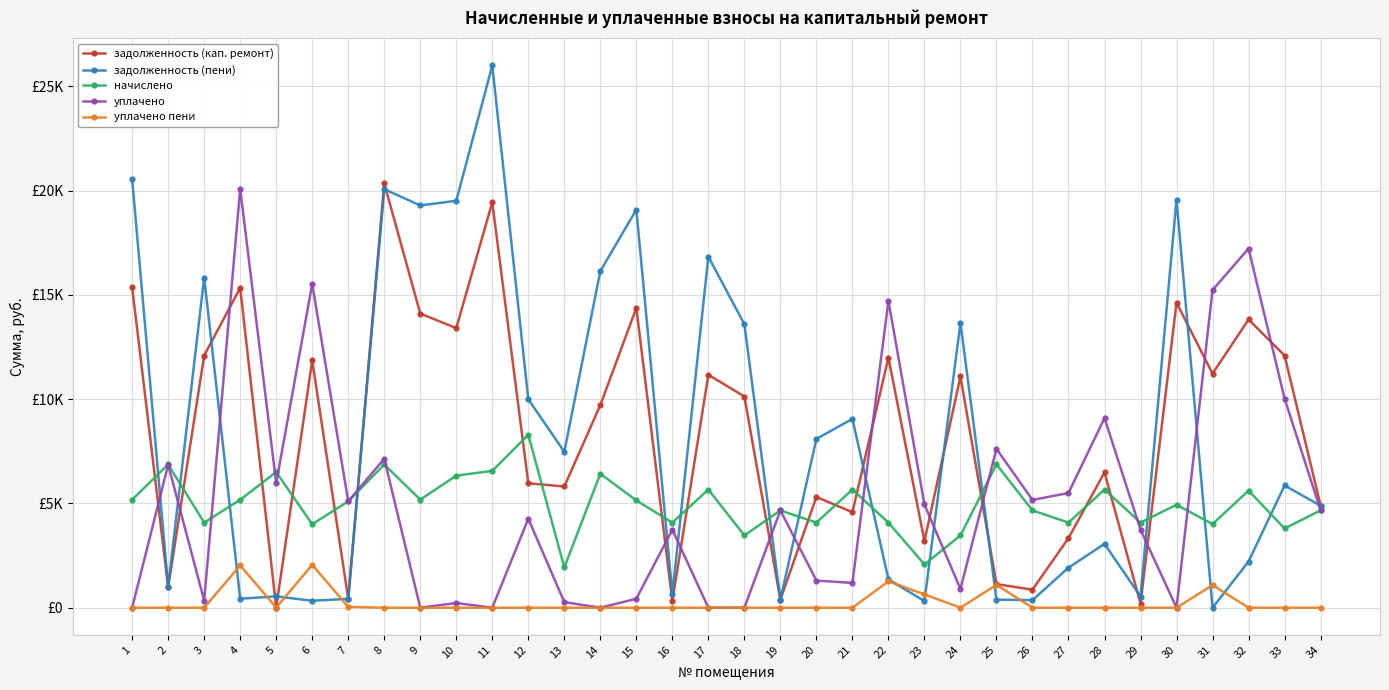

Does the chart have visible grid lines?

Yes